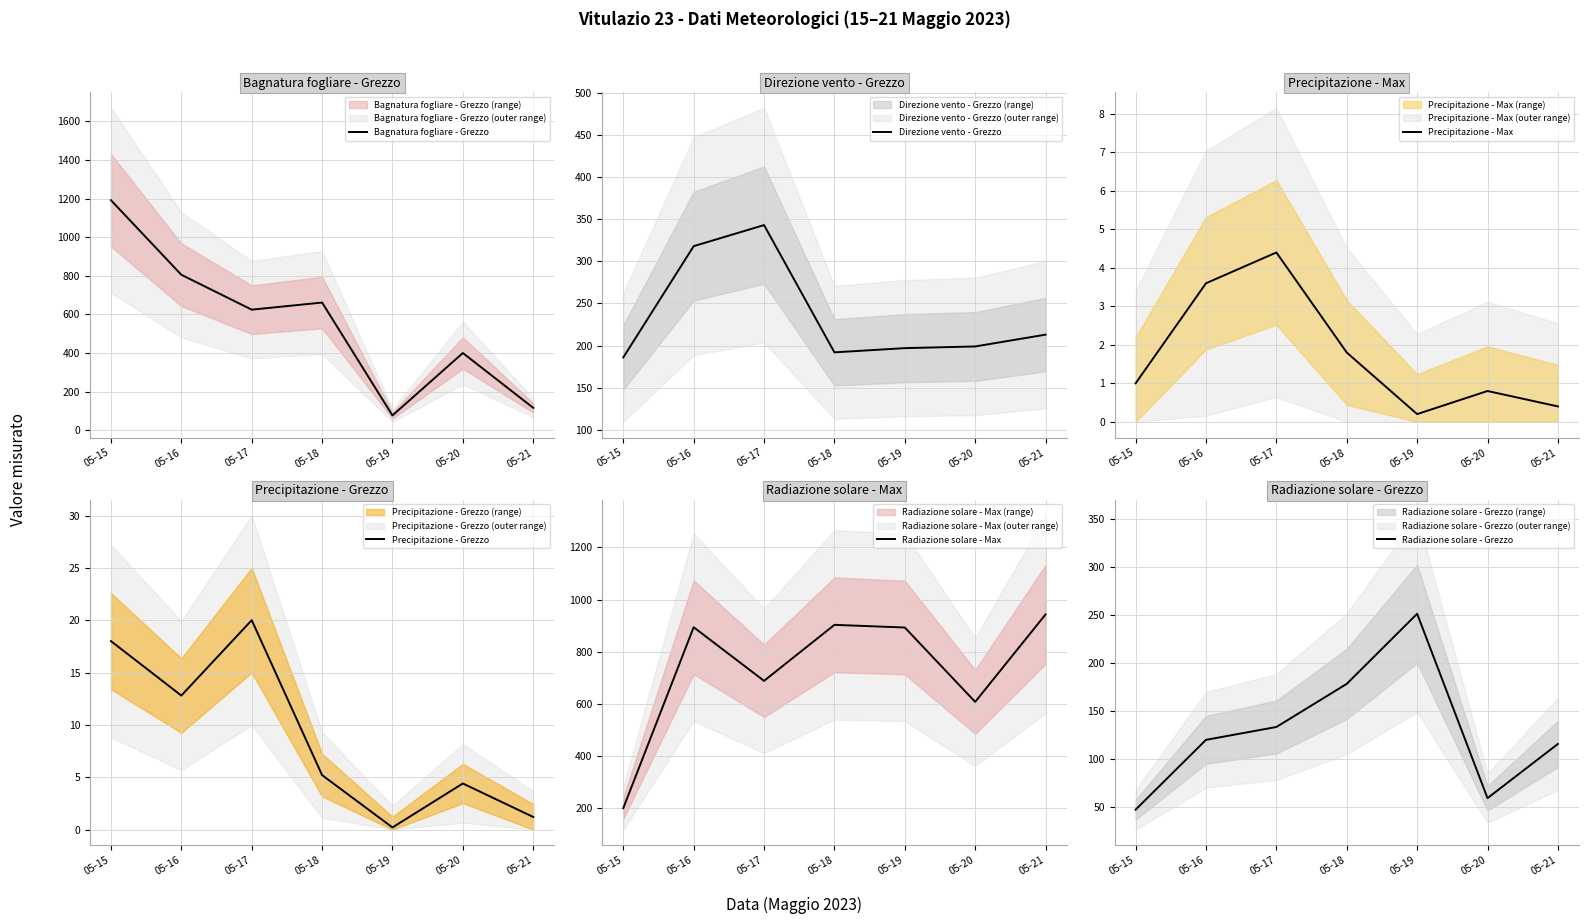

In Direzione vento - Grezzo, how many points are lower than both neighbors (excluding endpoints)?

1